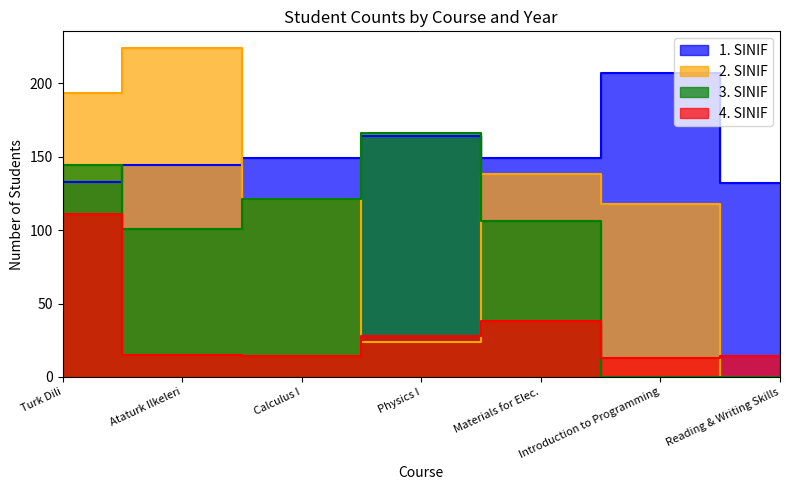

At how many categories does at least one series exceed 122?

7